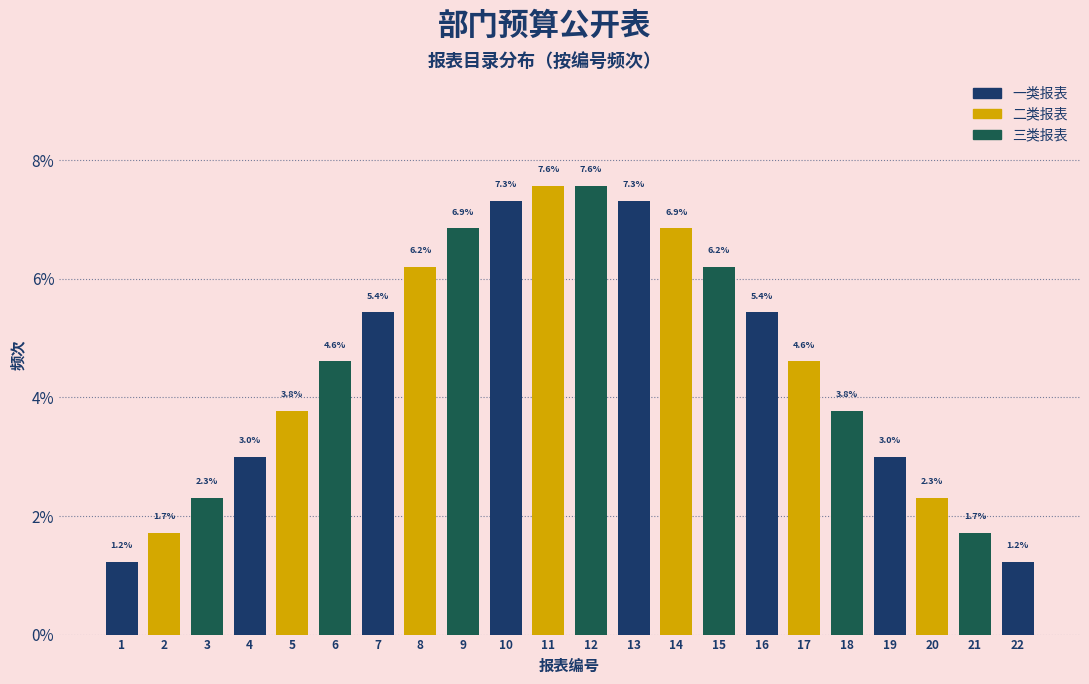

Reading left to right, transcribe all the data shown in this chart.

1.2	1.7	2.3	3.0	3.8	4.6	5.4	6.2	6.9	7.3	7.6	7.6	7.3	6.9	6.2	5.4	4.6	3.8	3.0	2.3	1.7	1.2